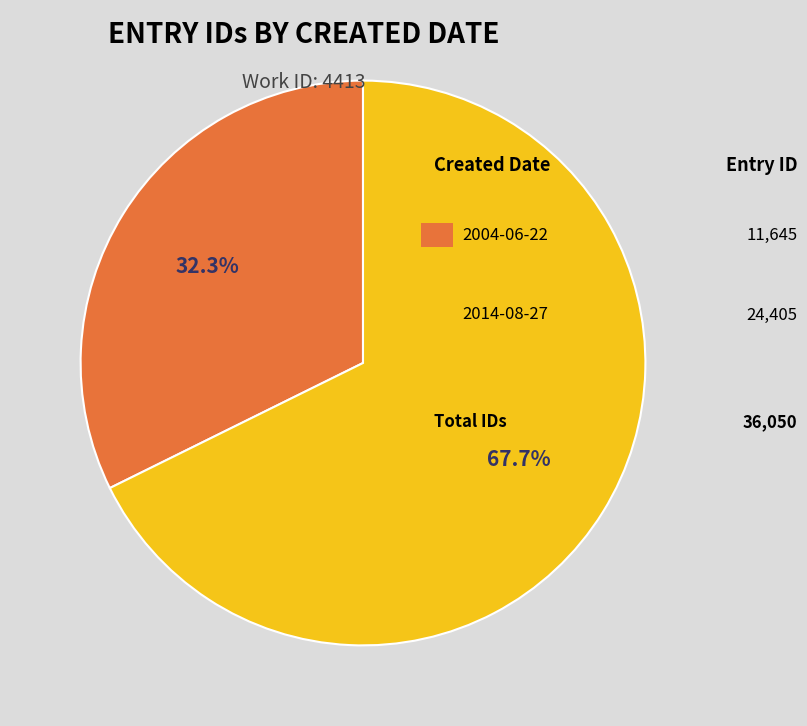

Does any single category account for the majority?

Yes